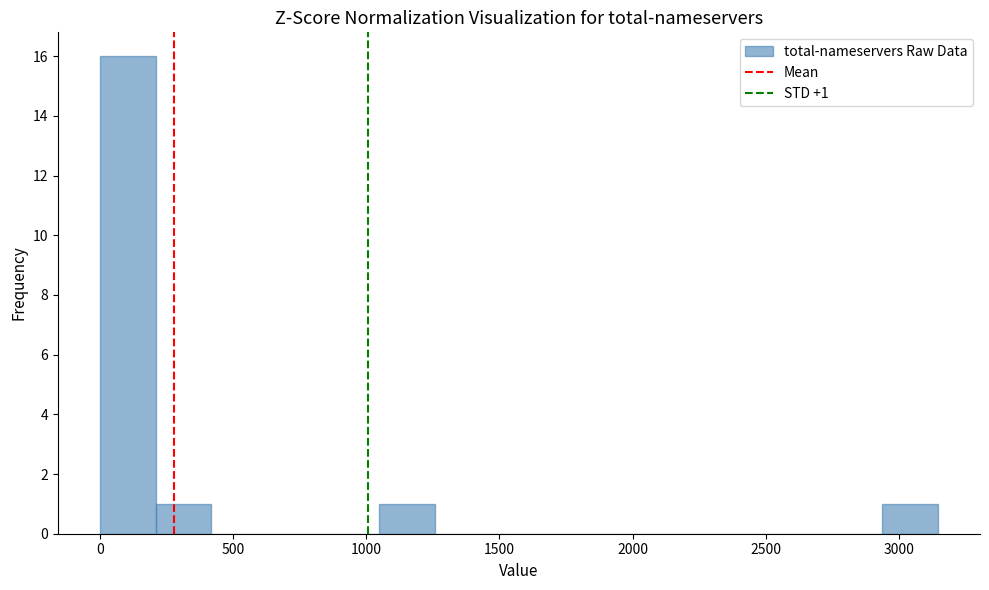

Which range on the x-axis has the tallest bar?

0 to 200